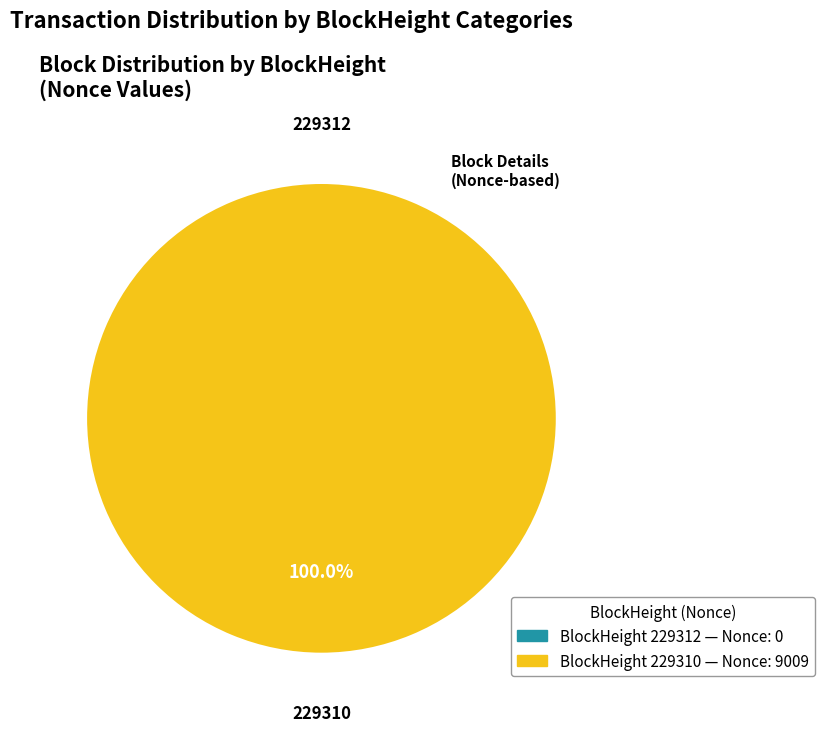

Is there a majority slice in this chart?

Yes